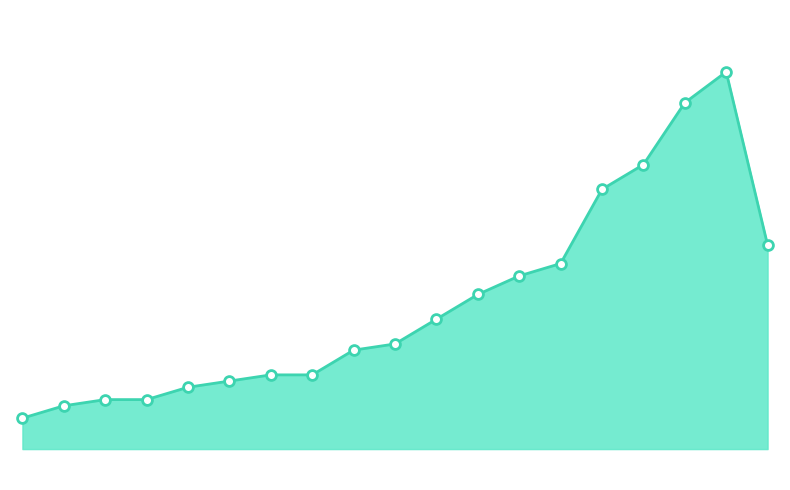

Is the value of Charter Year Points at 20.0 greater than the value of Charter Year Line at 12.5?

Yes